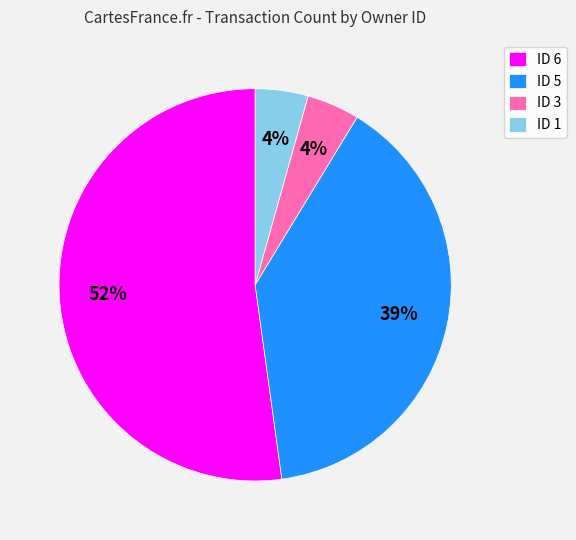

True or false: ID 3 accounts for 4% of the total.

True